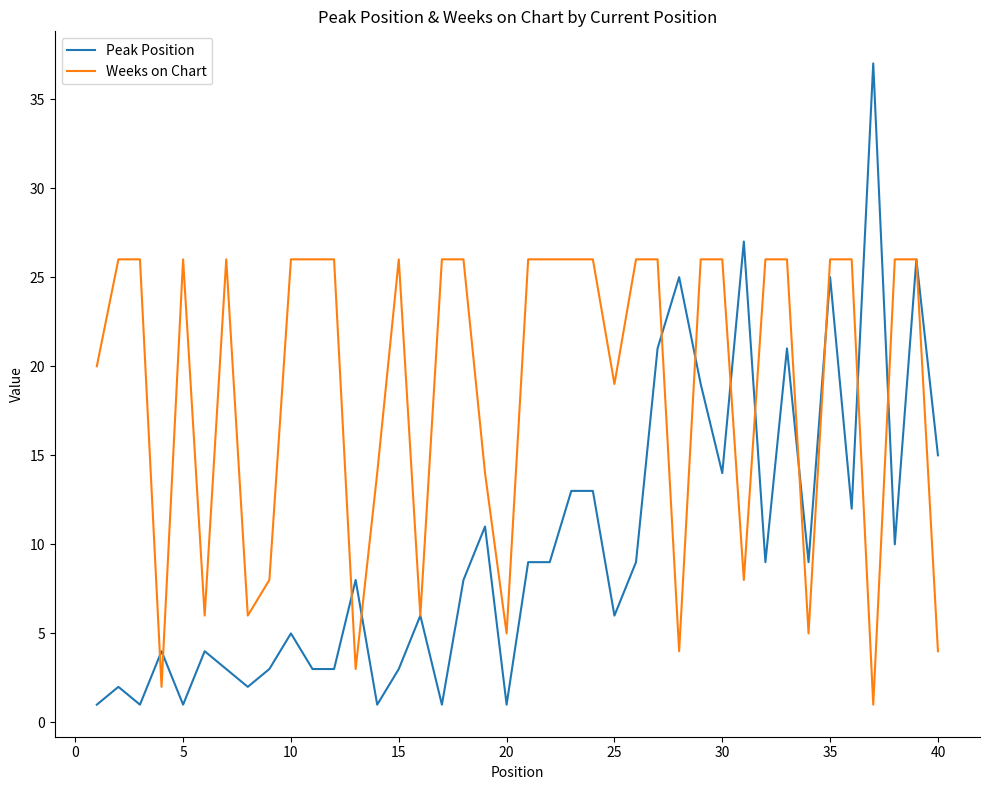

What is the maximum value shown in the chart?

37